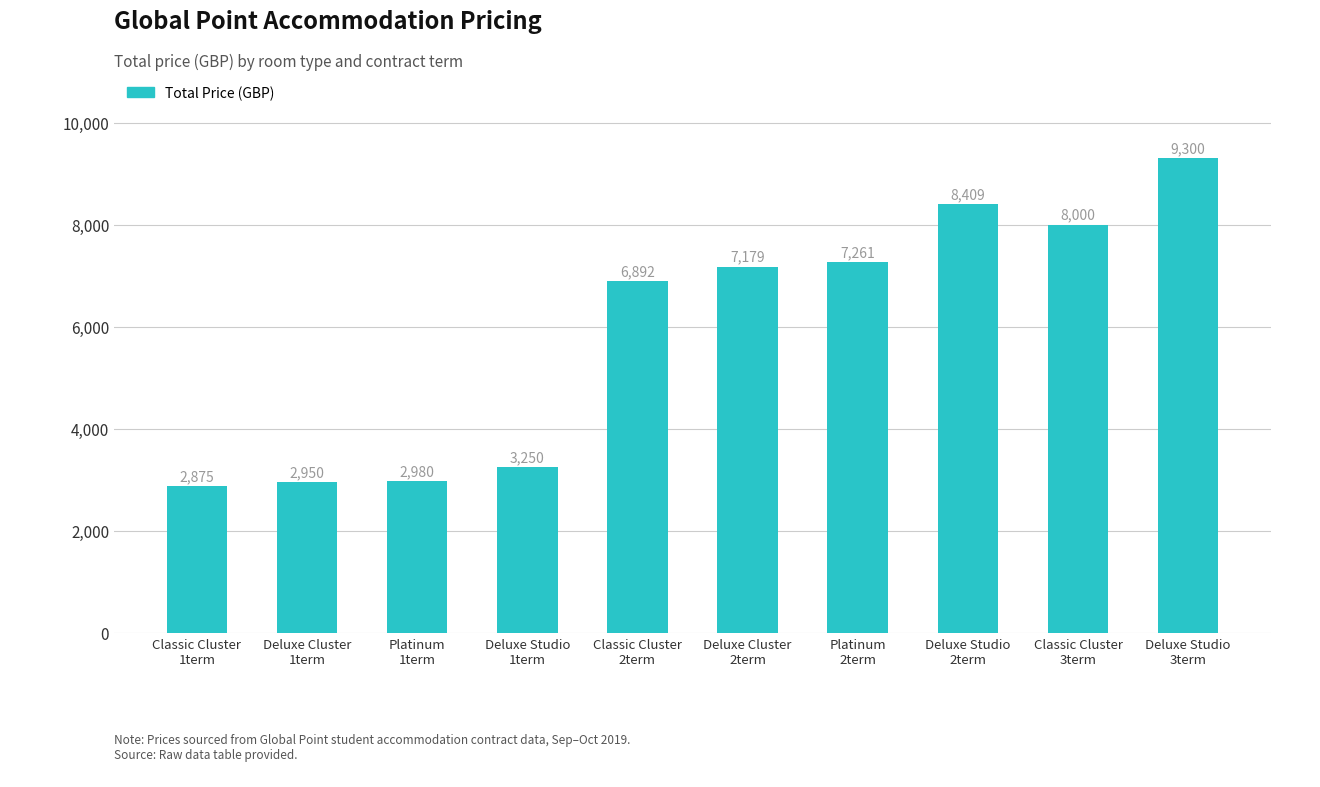

What is the change in value from Deluxe Studio
1term to Deluxe Cluster
2term?

+3929